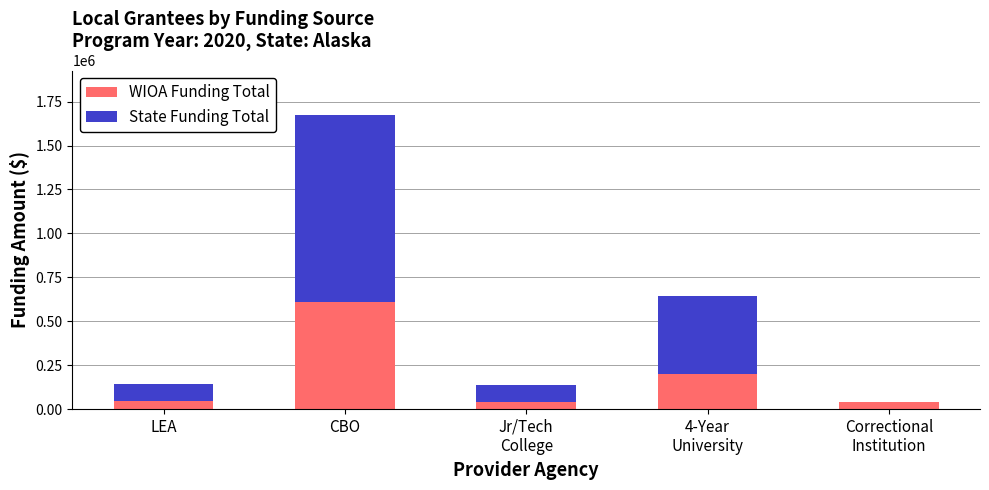

Are the bars grouped side by side (vs. stacked)?

No